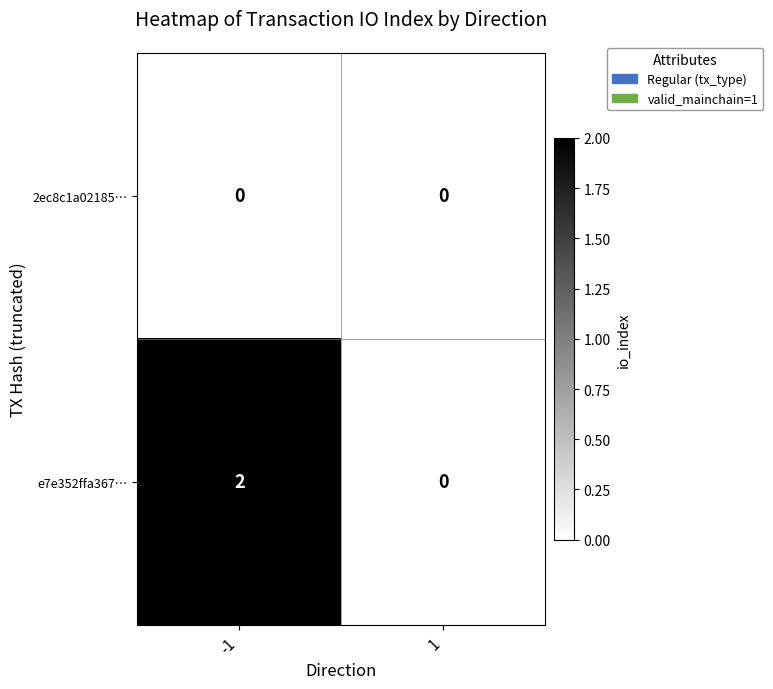

Reading left to right, list all the values displayed in this chart.

2ec8c1a02185…: -1=0	1=0
e7e352ffa367…: -1=2	1=0